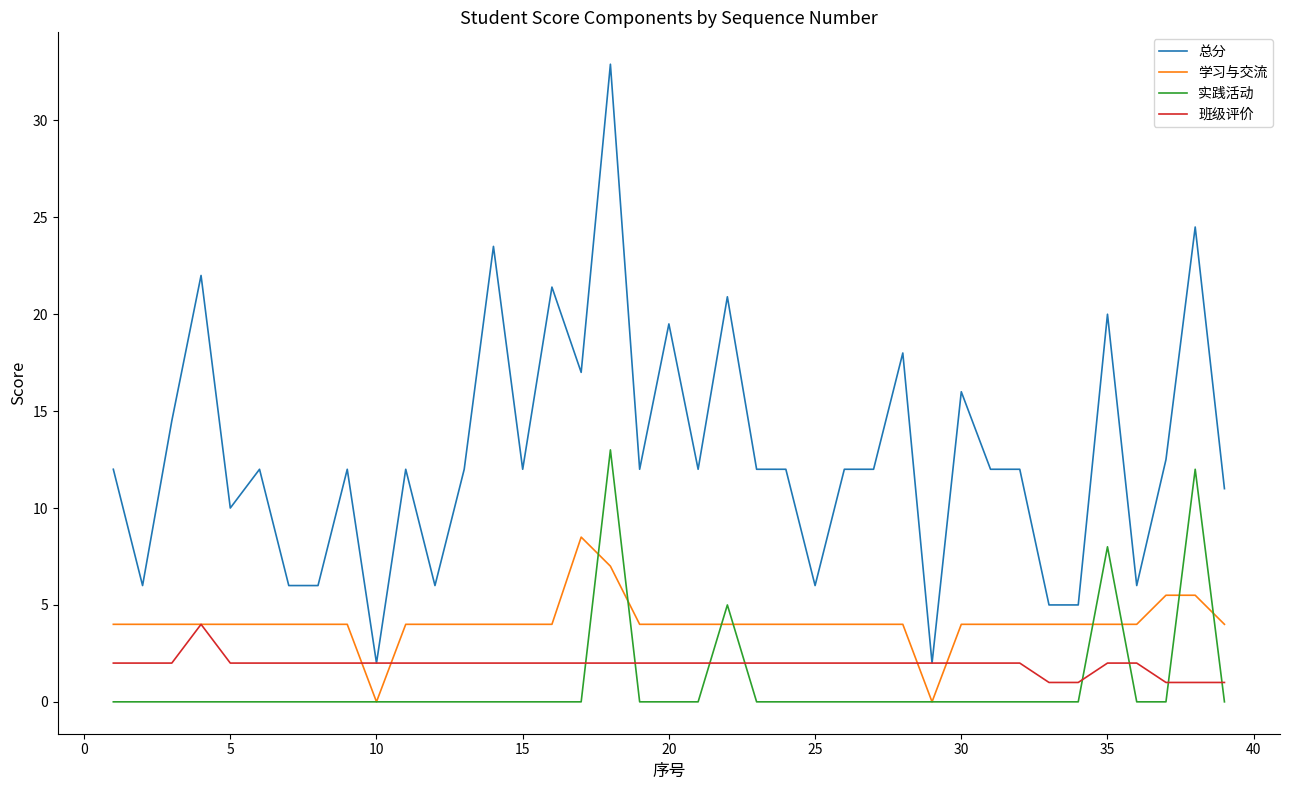

True or false: 实践活动 and 总分 intersect in this chart.

False